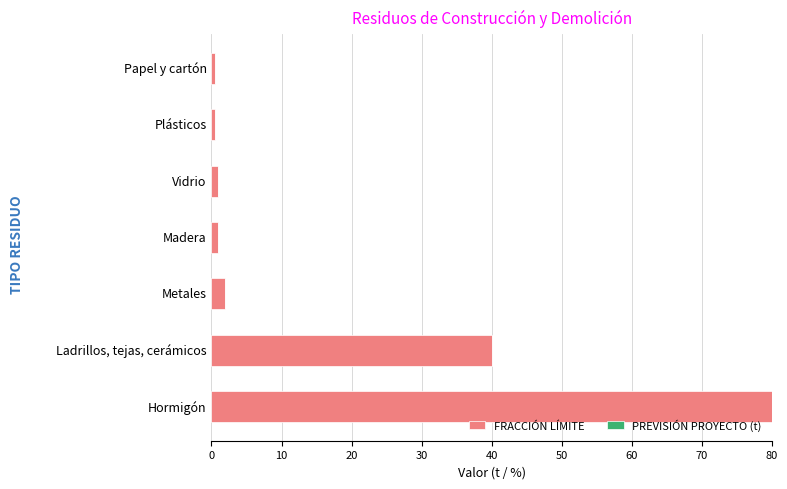

Which category has the highest value across all series?

Hormigón